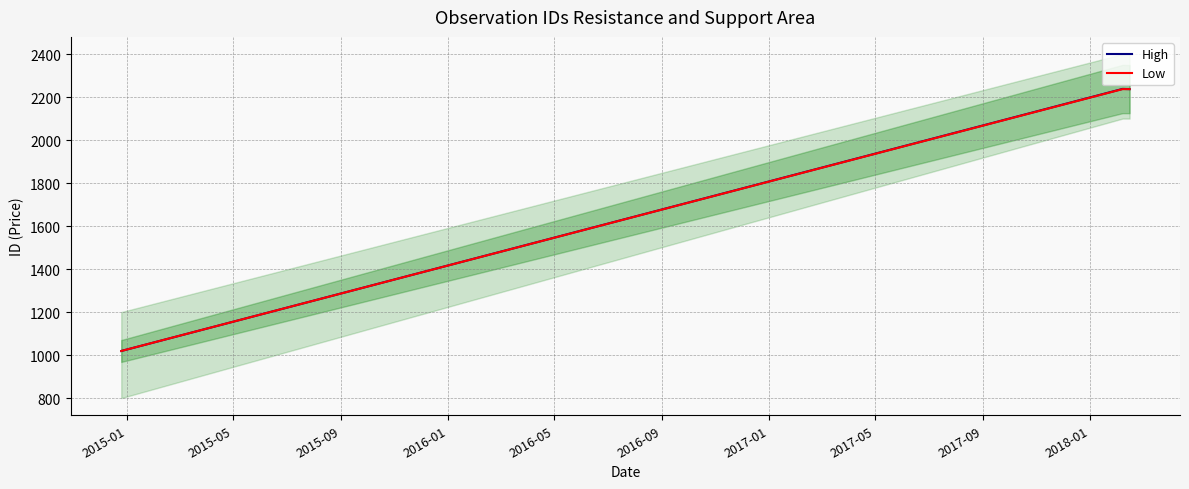

Reading right to left, transcribe all the data shown in this chart.

High: 2015-09=2237	2015-05=2238	2015-01=1019
Low: 2015-09=2237	2015-05=2237	2015-01=1019